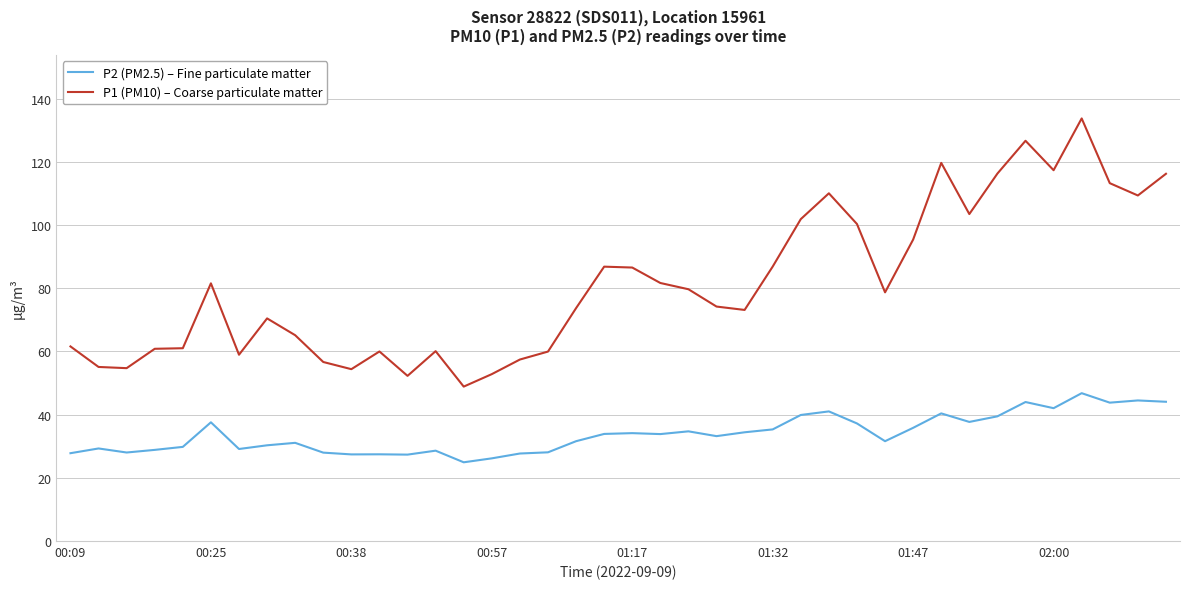

Rank the series by their average value, from highest to lowest.

P1 (PM10) – Coarse particulate matter, P2 (PM2.5) – Fine particulate matter